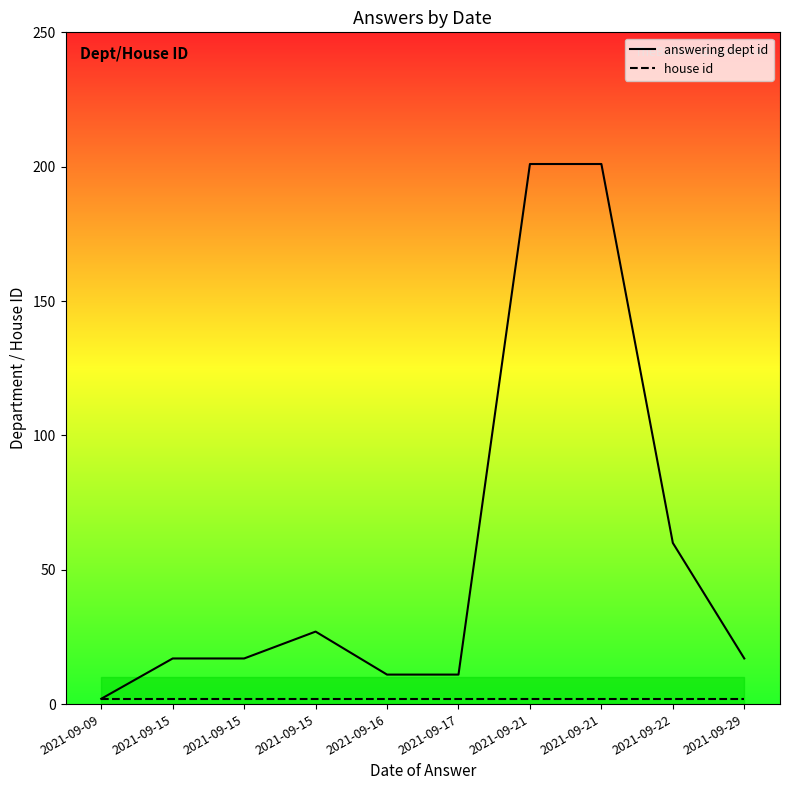

Which category has the lowest value in the answering dept id series?

2021-09-09